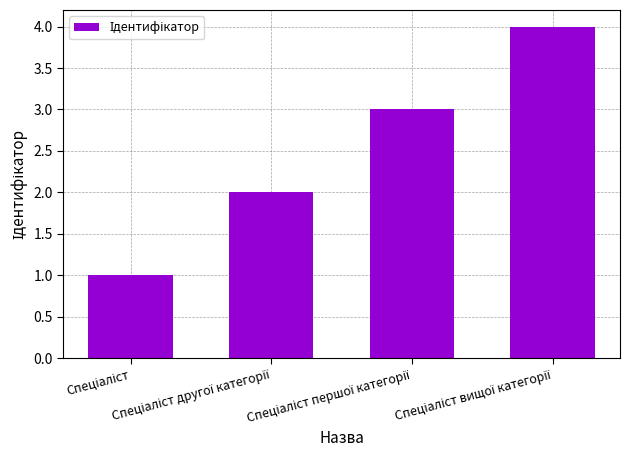

What is the maximum value shown in the chart?

4